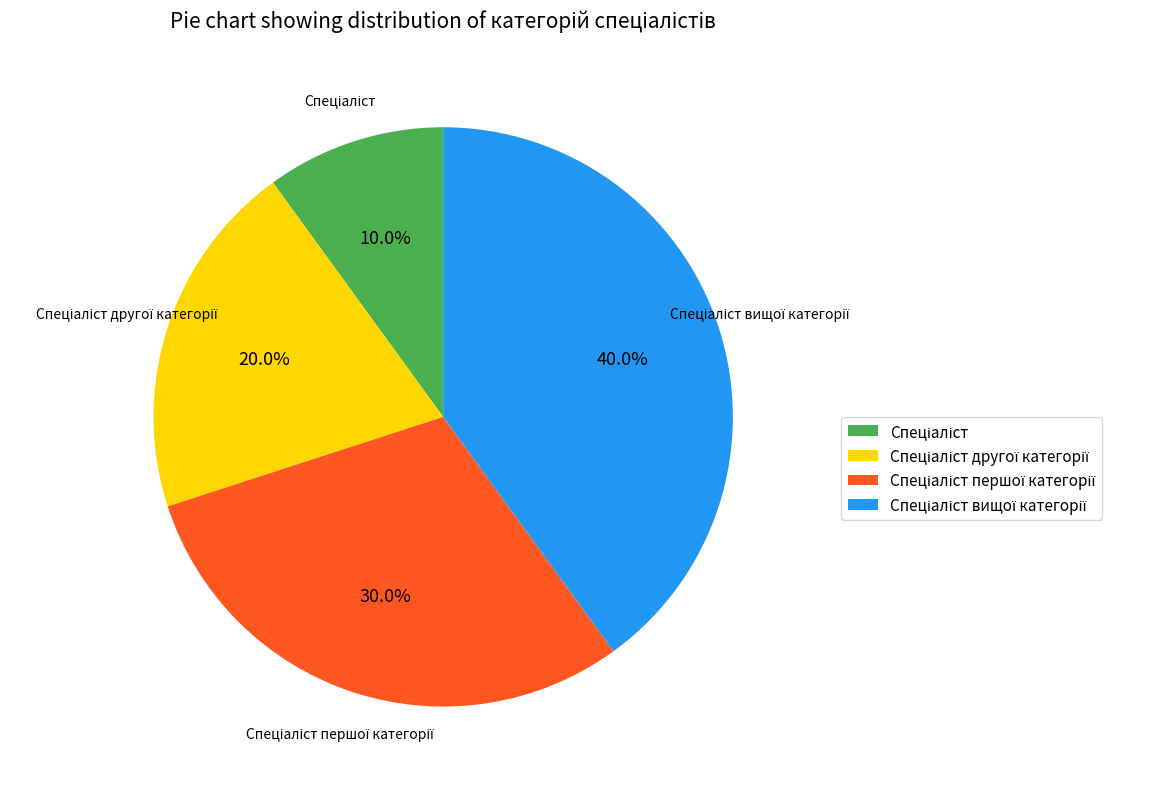

Does any single category account for the majority?

No